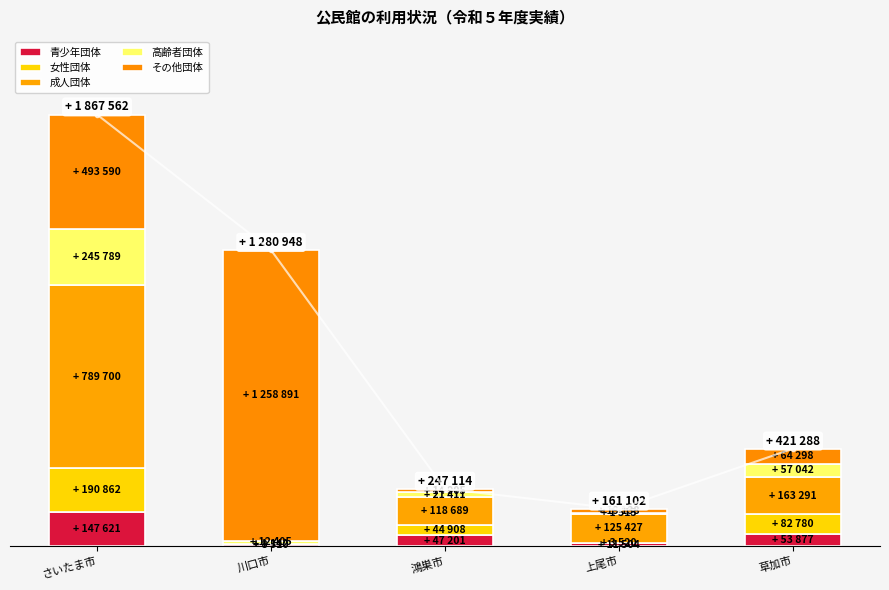

What is the label of the 3rd bar from the left?

鴻巣市